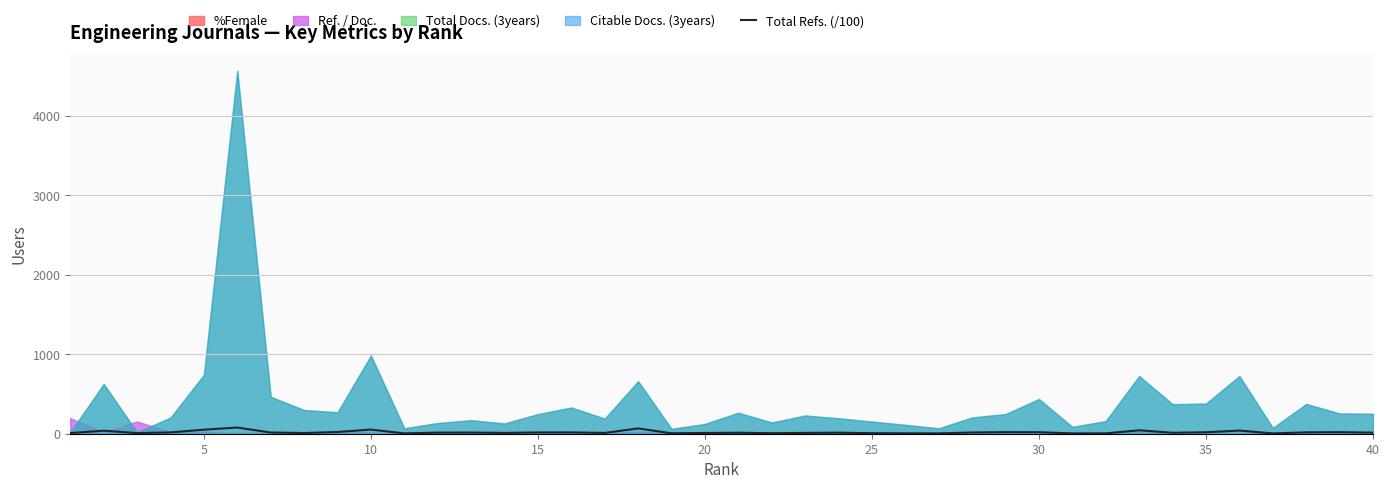

How many points are lower than both their immediate neighbors (excluding endpoints)?

11